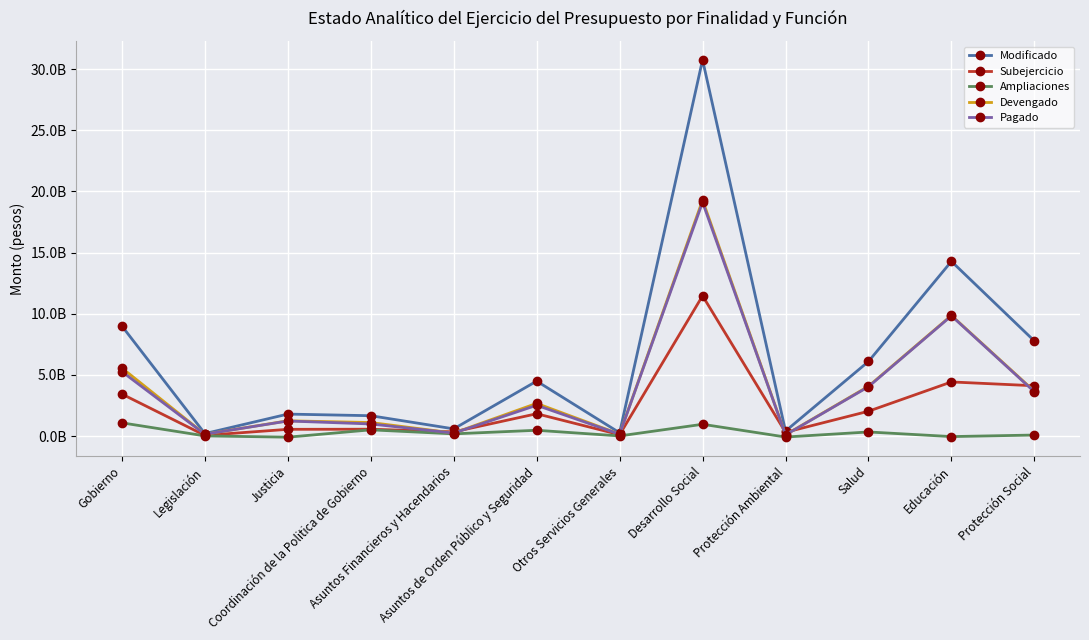

Reading left to right, transcribe all the data shown in this chart.

Modificado: Gobierno=8992411538.7	Legislación=199421340.3	Justicia=1793134583.8	Coordinación de la Politica de Gobierno=1660481051.3	Asuntos Financieros y Hacendarios=585271744.5	Asuntos de Orden Público y Seguridad=4488396437.9	Otros Servicios Generales=265706380.9	Desarrollo Social=30749093148.4	Protección Ambiental=405659447.4	Salud=6094022965.9	Educación=14277999152.4	Protección Social=7767145768.7
Subejercicio: Gobierno=3430823985.6	Legislación=53614230.0	Justicia=548135457.8	Coordinación de la Politica de Gobierno=557653331.4	Asuntos Financieros y Hacendarios=340040319.6	Asuntos de Orden Público y Seguridad=1821023472.2	Otros Servicios Generales=110357174.6	Desarrollo Social=11461980362.7	Protección Ambiental=305103303.6	Salud=2026015304.6	Educación=4421231370.5	Protección Social=4108347857.2
Ampliaciones: Gobierno=1078556770.7	Legislación=11768457.3	Justicia=-94650631.2	Coordinación de la Politica de Gobierno=506098554.3	Asuntos Financieros y Hacendarios=176554683.5	Asuntos de Orden Público y Seguridad=470529748.9	Otros Servicios Generales=8255957.9	Desarrollo Social=960303284.4	Protección Ambiental=-81653983.5	Salud=332175616.9	Educación=-45859080.6	Protección Social=81049398.7
Devengado: Gobierno=5561587553.1	Legislación=145807110.3	Justicia=1244999126.0	Coordinación de la Politica de Gobierno=1102827720.0	Asuntos Financieros y Hacendarios=245231424.9	Asuntos de Orden Público y Seguridad=2667372965.7	Otros Servicios Generales=155349206.3	Desarrollo Social=19287112785.8	Protección Ambiental=100556143.8	Salud=4068007661.2	Educación=9856767782.0	Protección Social=3658797911.4
Pagado: Gobierno=5265701840.4	Legislación=145807110.3	Justicia=1229493381.8	Coordinación de la Politica de Gobierno=987370114.9	Asuntos Financieros y Hacendarios=240300540.7	Asuntos de Orden Público y Seguridad=2514294259.9	Otros Servicios Generales=148436432.7	Desarrollo Social=19112204431.6	Protección Ambiental=90480573.6	Salud=4031641132.2	Educación=9827251316.1	Protección Social=3617759938.3